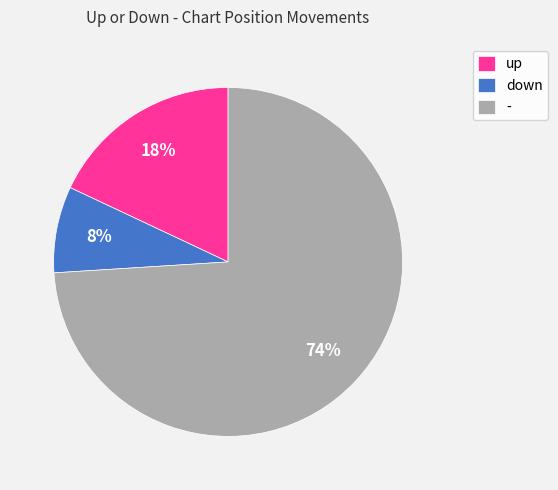

Combined, do - and down account for over 50%?

Yes